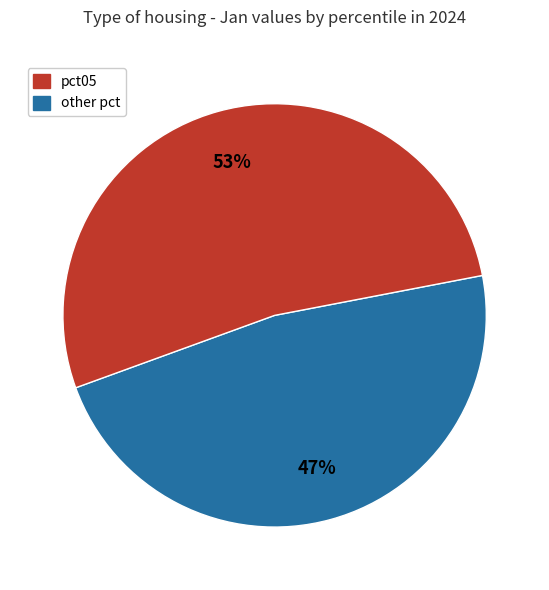

Does any single category account for the majority?

Yes